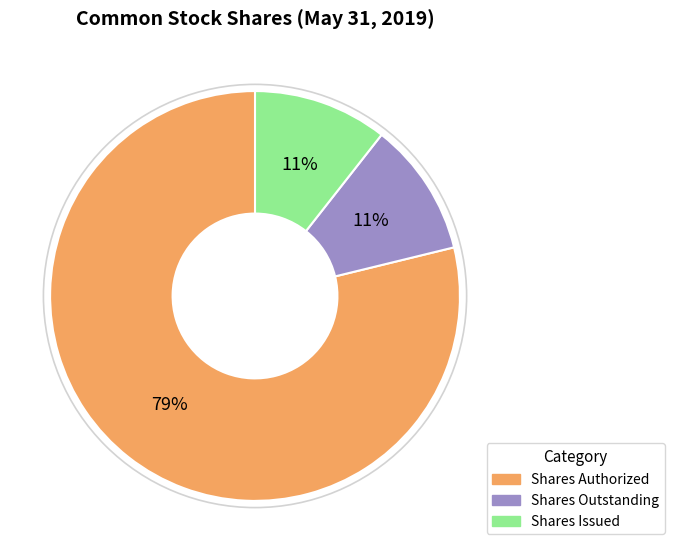

What is the largest slice in the pie chart?

Shares Authorized